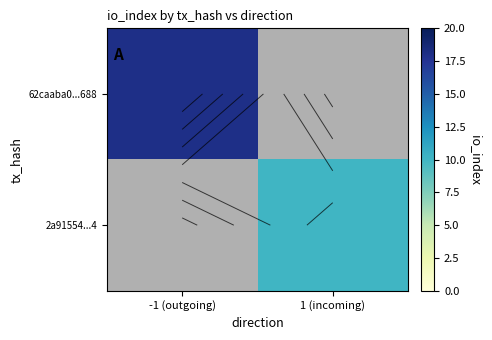

Rank the series by their average value, from highest to lowest.

62caaba0...688, 2a91554...4